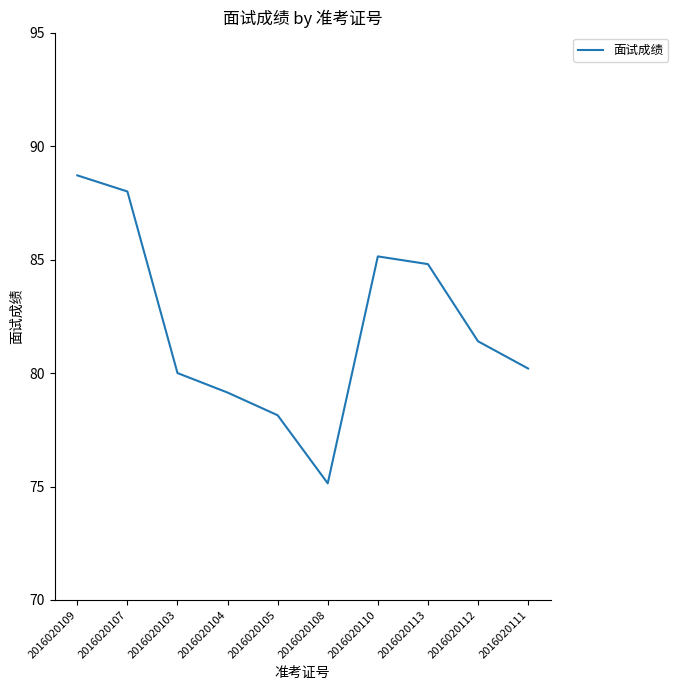

At which label is the value closest to 81?

2016020112